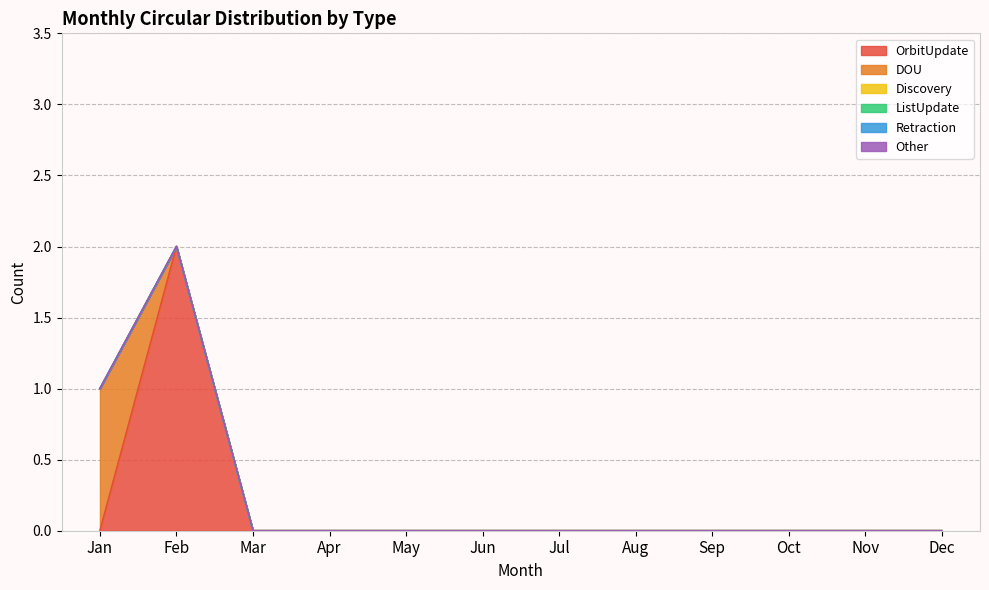

Between Jun and Apr, which is larger?

Jun